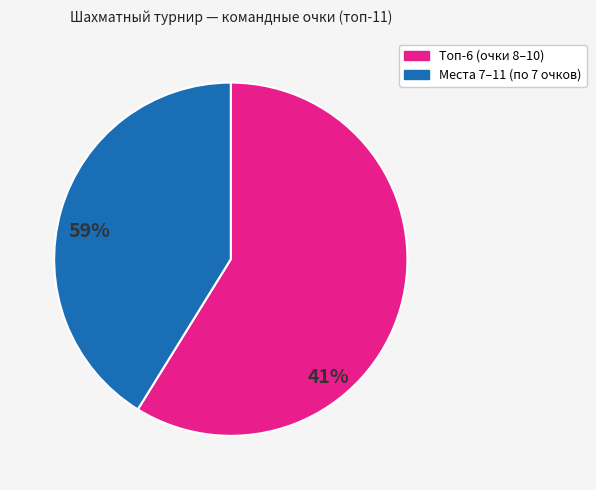

Does any single category account for the majority?

Yes